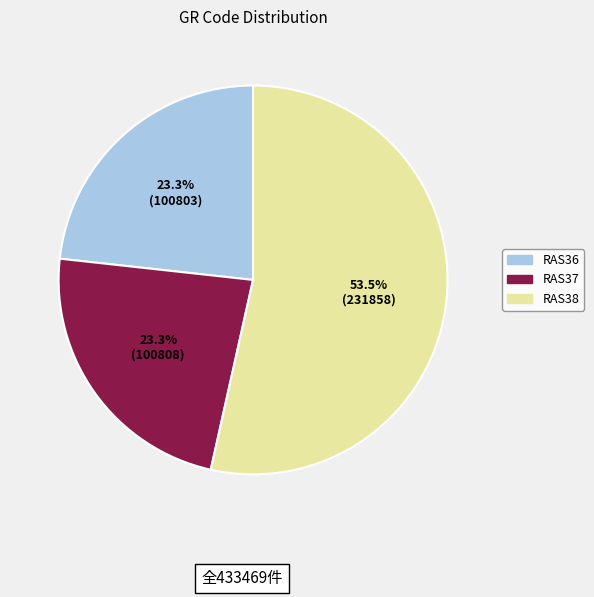

Does RAS37 account for over 50% of the chart?

No